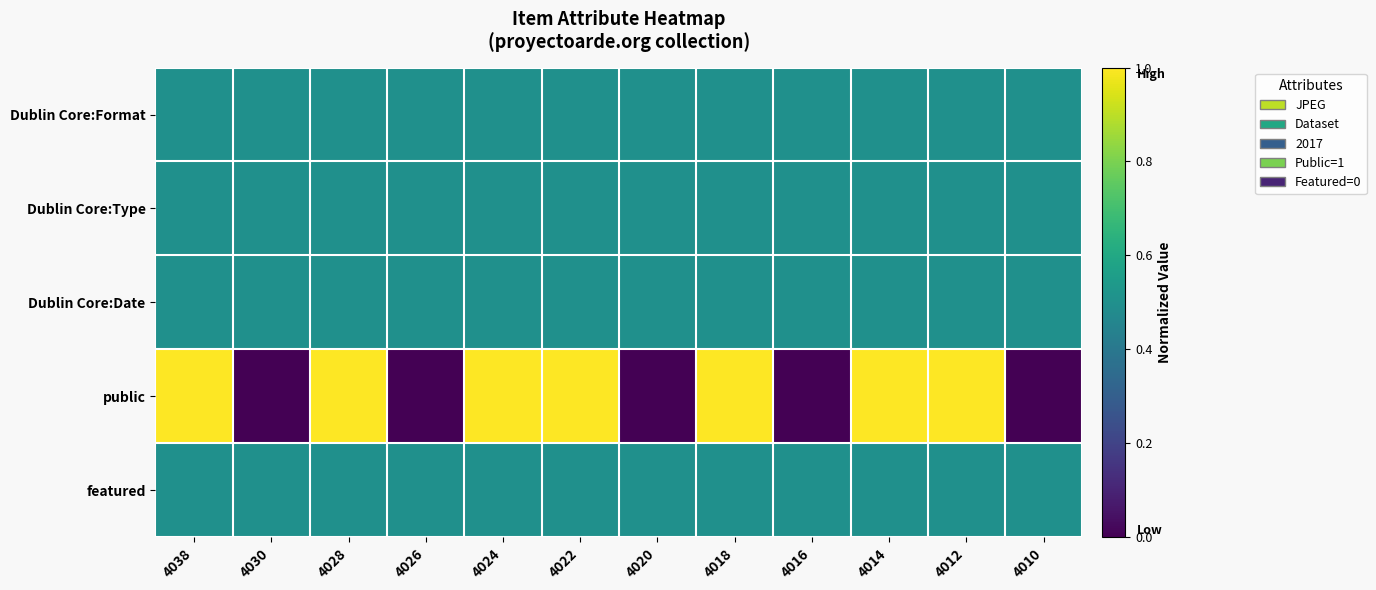

What is the spread (max minus min) of values at 4016?

0.5